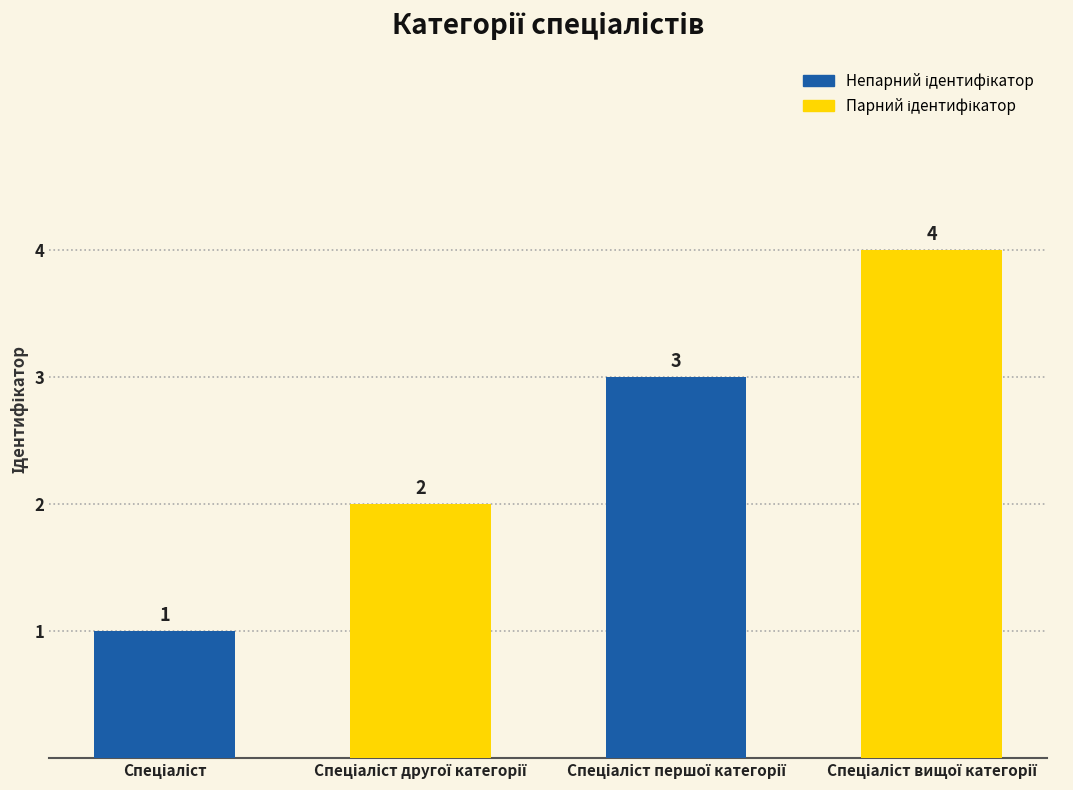

What is the greatest value displayed?

4